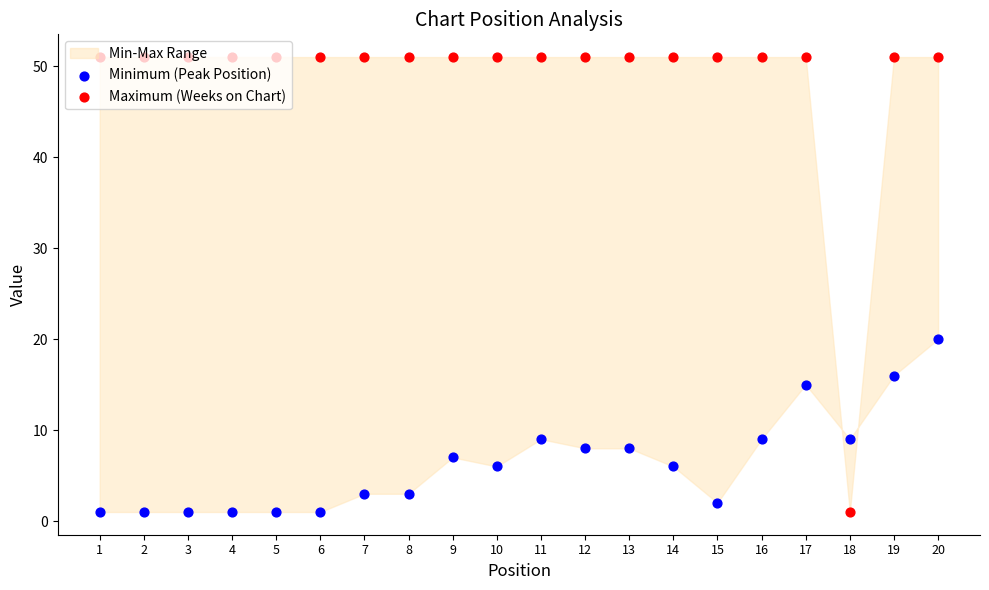

Which series has the largest Y range (max minus min)?

Maximum (Weeks on Chart)